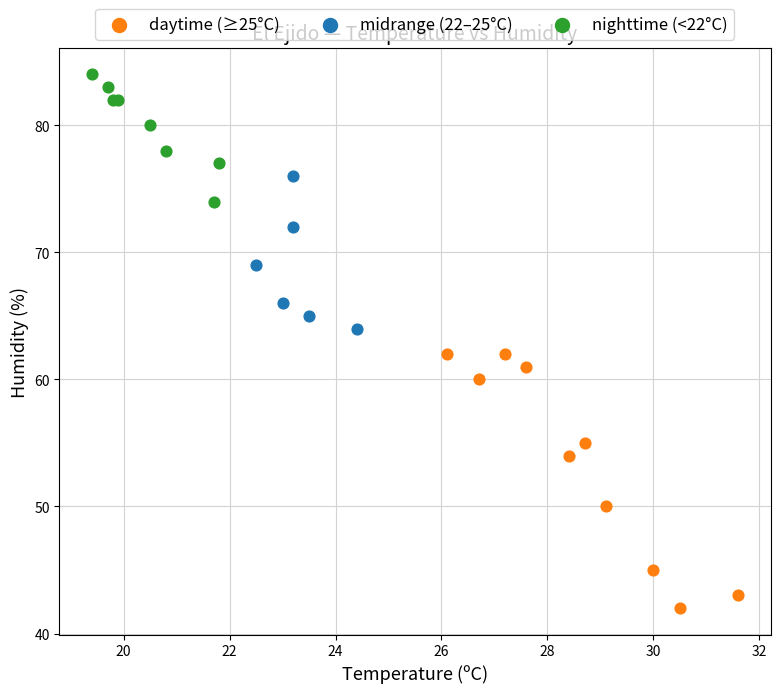

Which series has the largest Y range (max minus min)?

daytime (≥25°C)